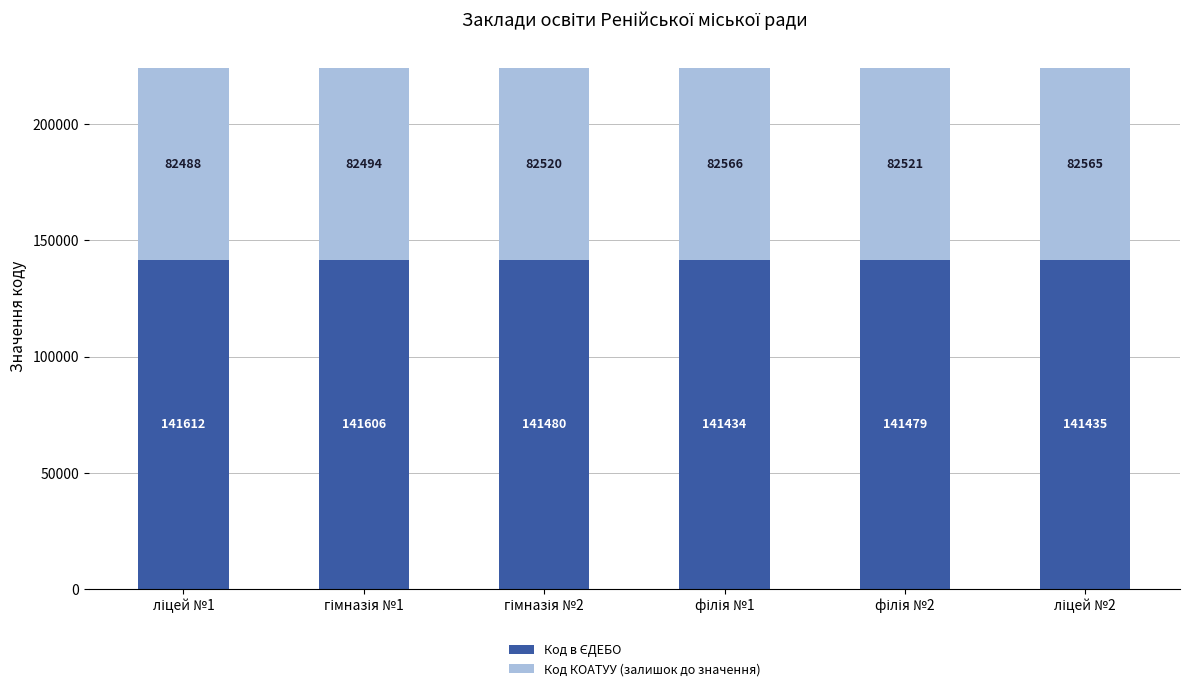

Count the number of categories in the chart.

6